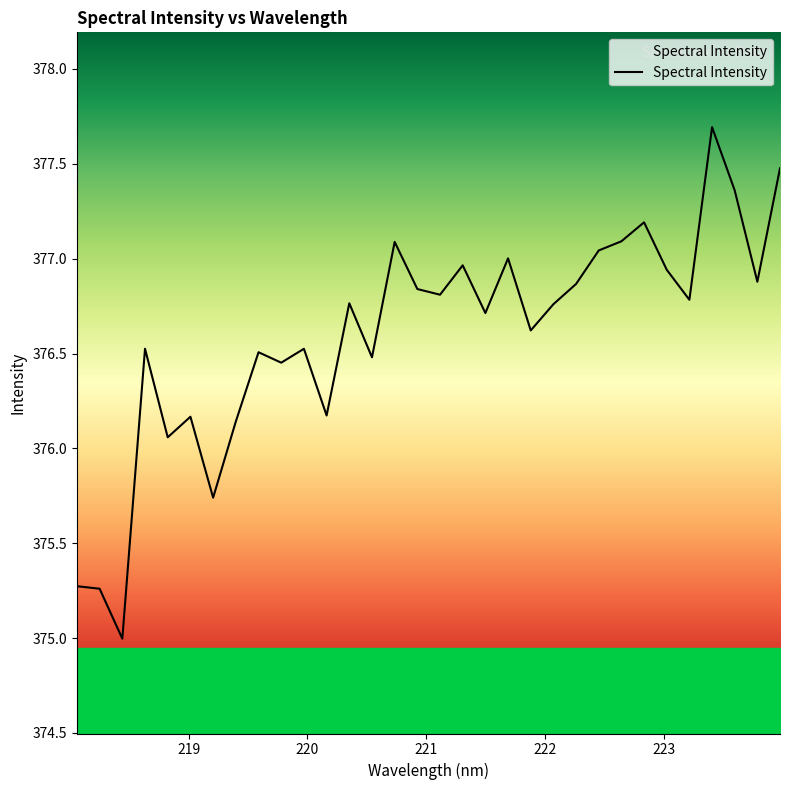

What is the maximum value shown in the chart?

377.7